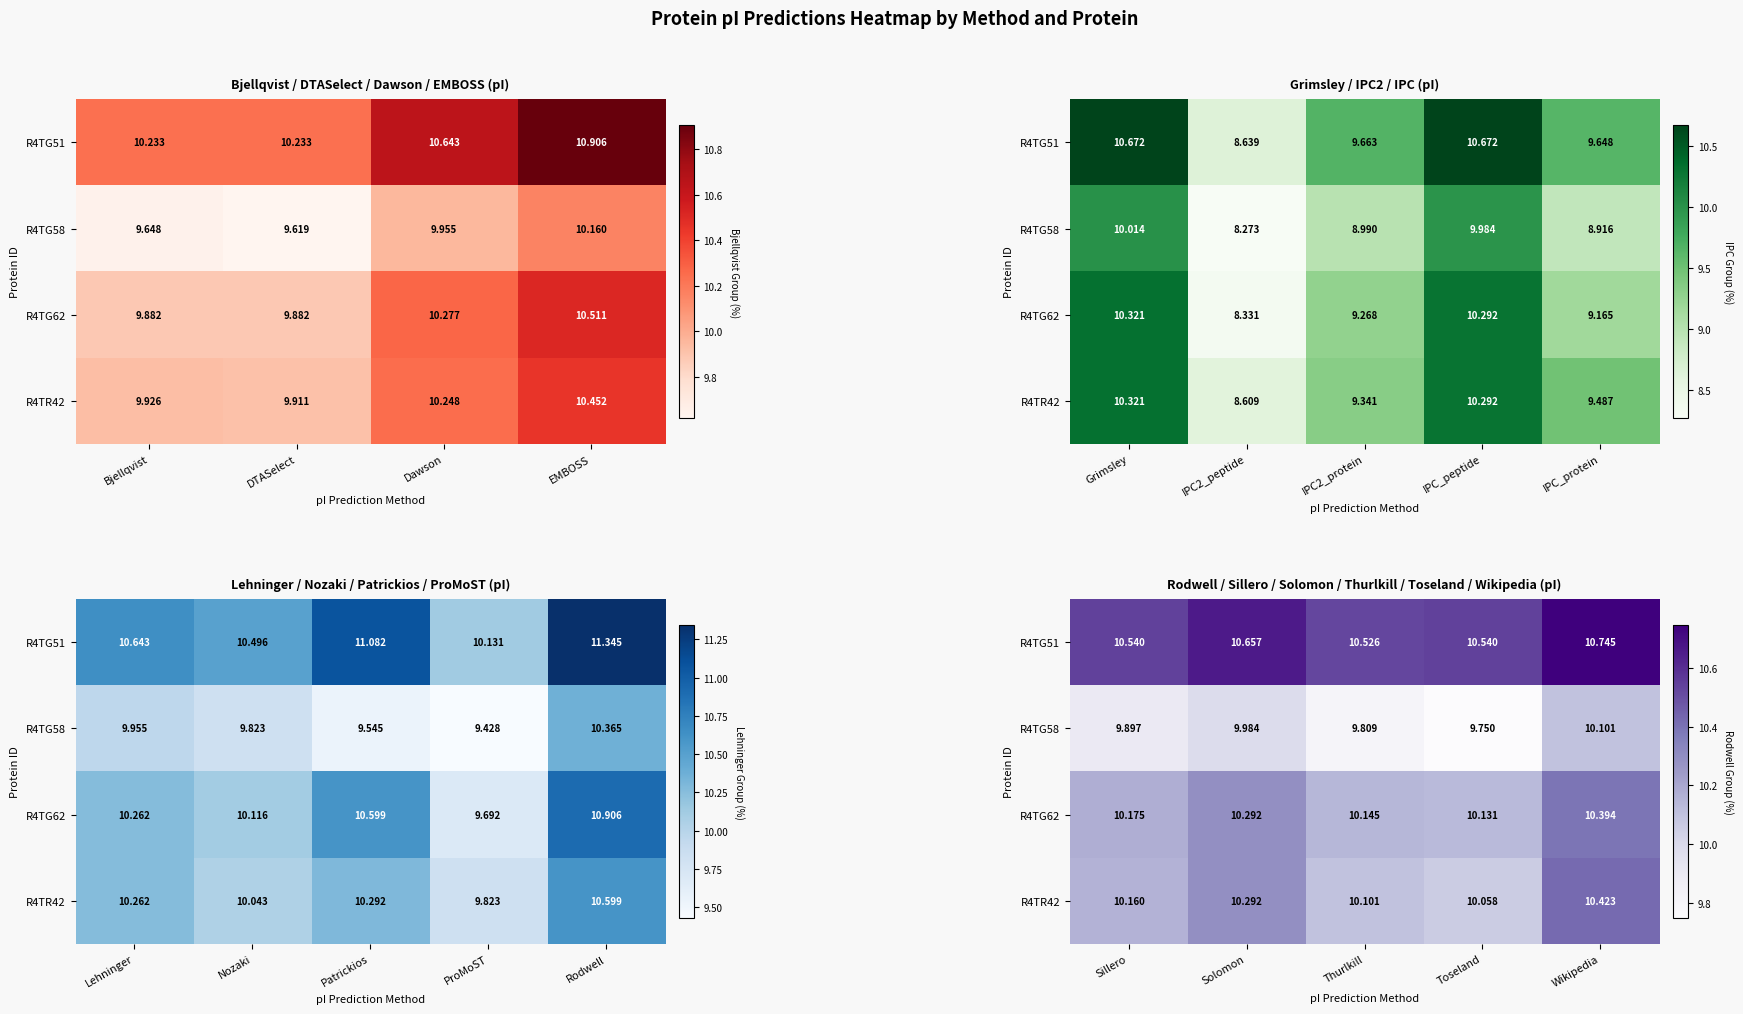

At which category is the sum across all series the highest?

Wikipedia